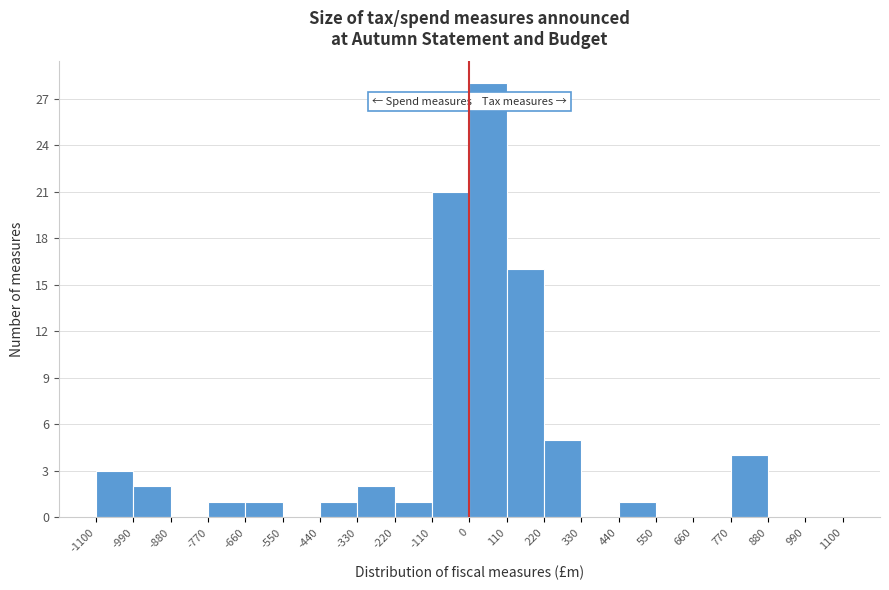

How tall is the bar that spans -110 to 0 on the x-axis? The values are not printed on the chart, so give them approximately, as read against the axis.

21